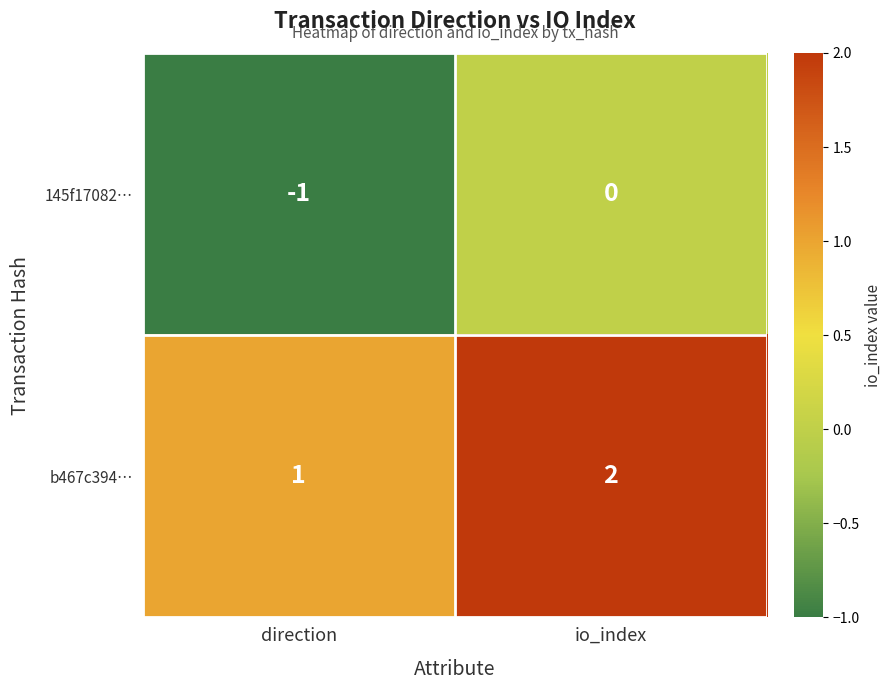

Reading right to left, transcribe all the data shown in this chart.

145f17082…: io_index=0	direction=-1
b467c394…: io_index=2	direction=1